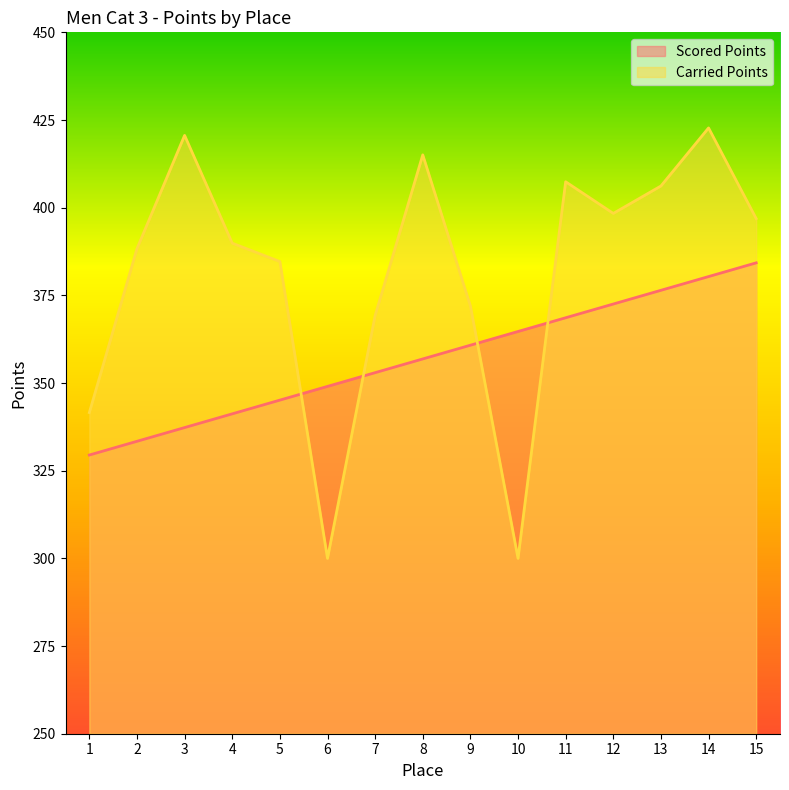

What is the difference between the Carried Points values at 10 and 8?

115.1